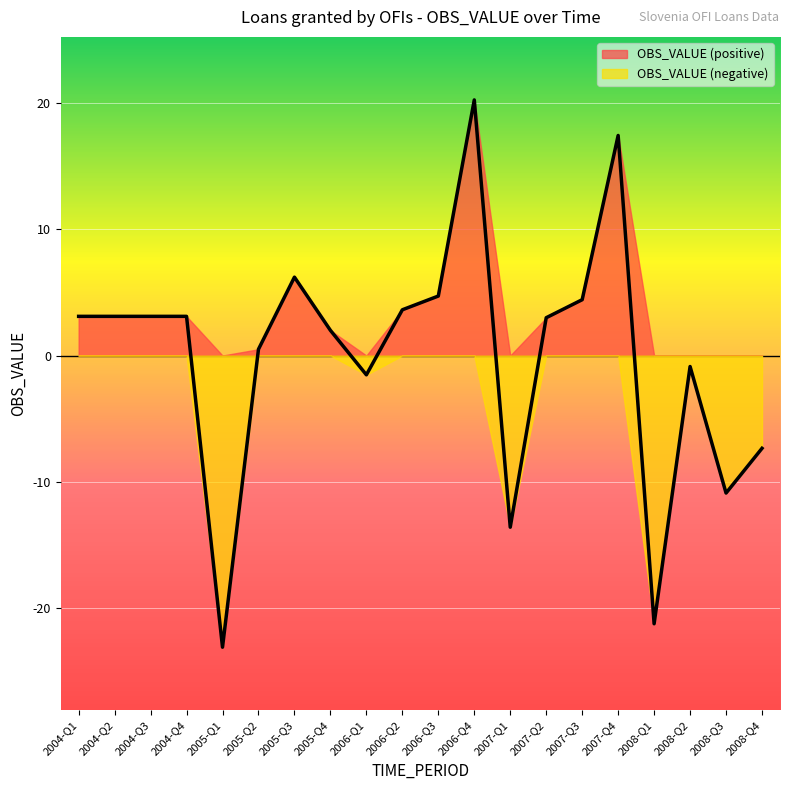

How many interior local valleys (lower than both neighbors) does the data have?

5